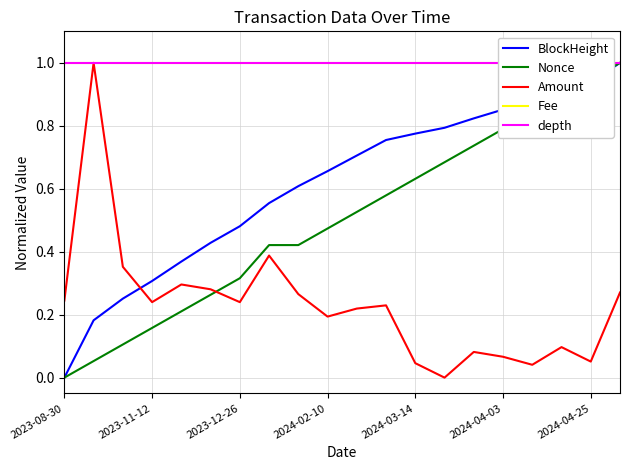

Is it true that Nonce equals 0.1 at 2023-12-26?

False